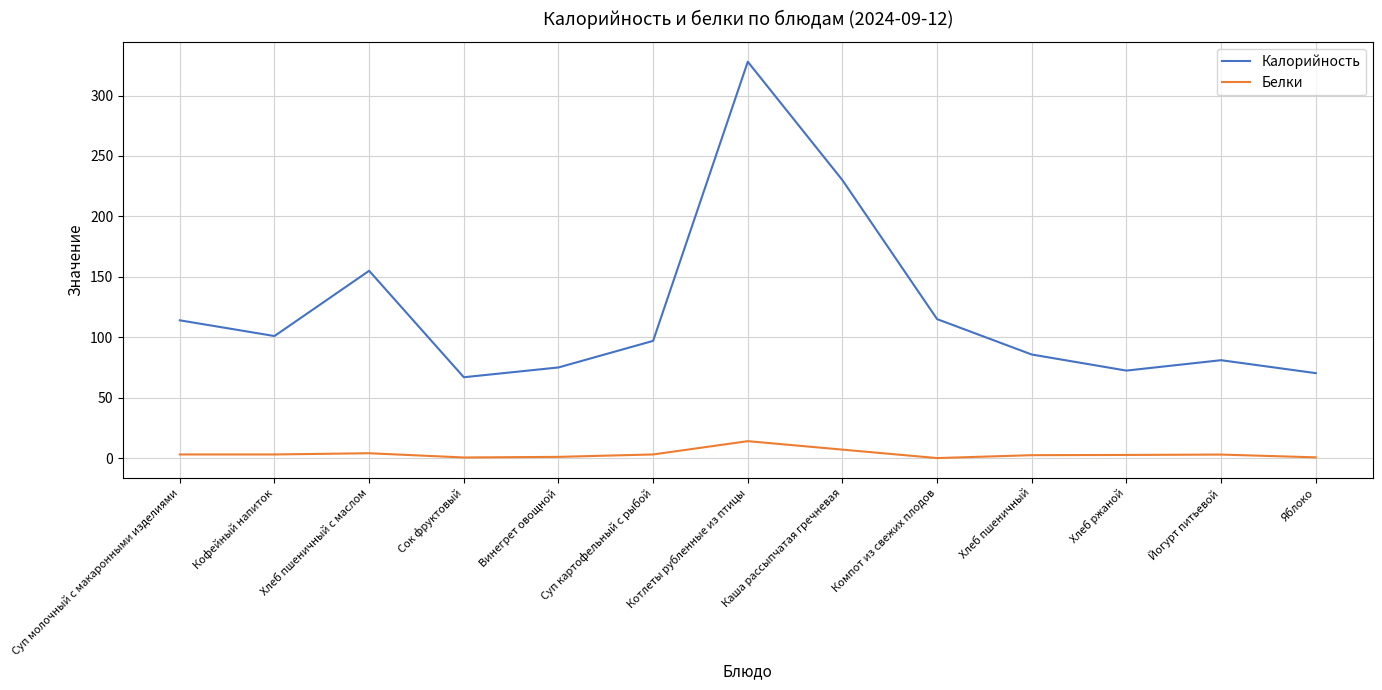

Is the value of Калорийность at Хлеб пшеничный с маслом greater than the value of Белки at Хлеб пшеничный?

Yes